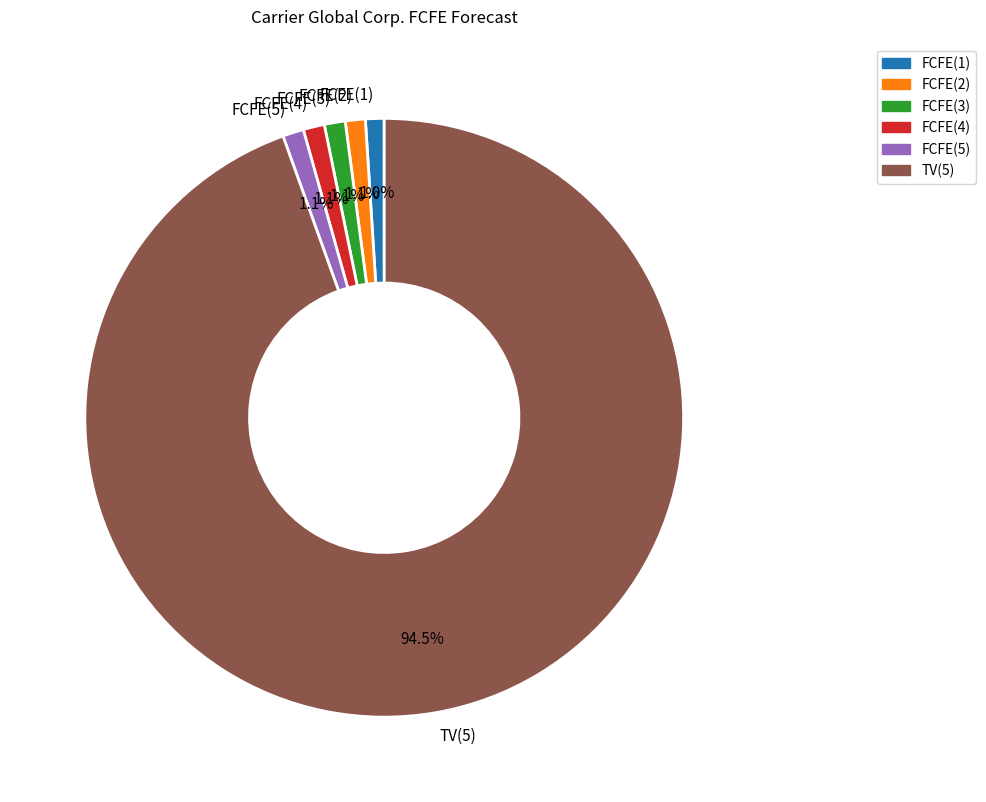

How many segments does this pie chart have?

6